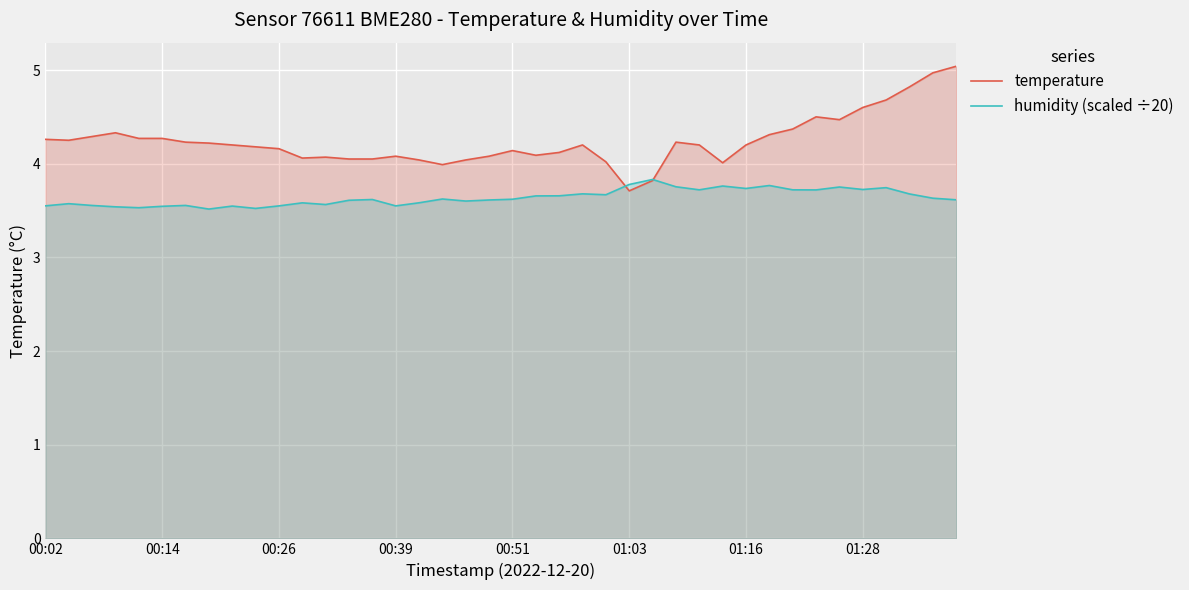

Is it true that temperature equals 2.7 at 00:26?

False